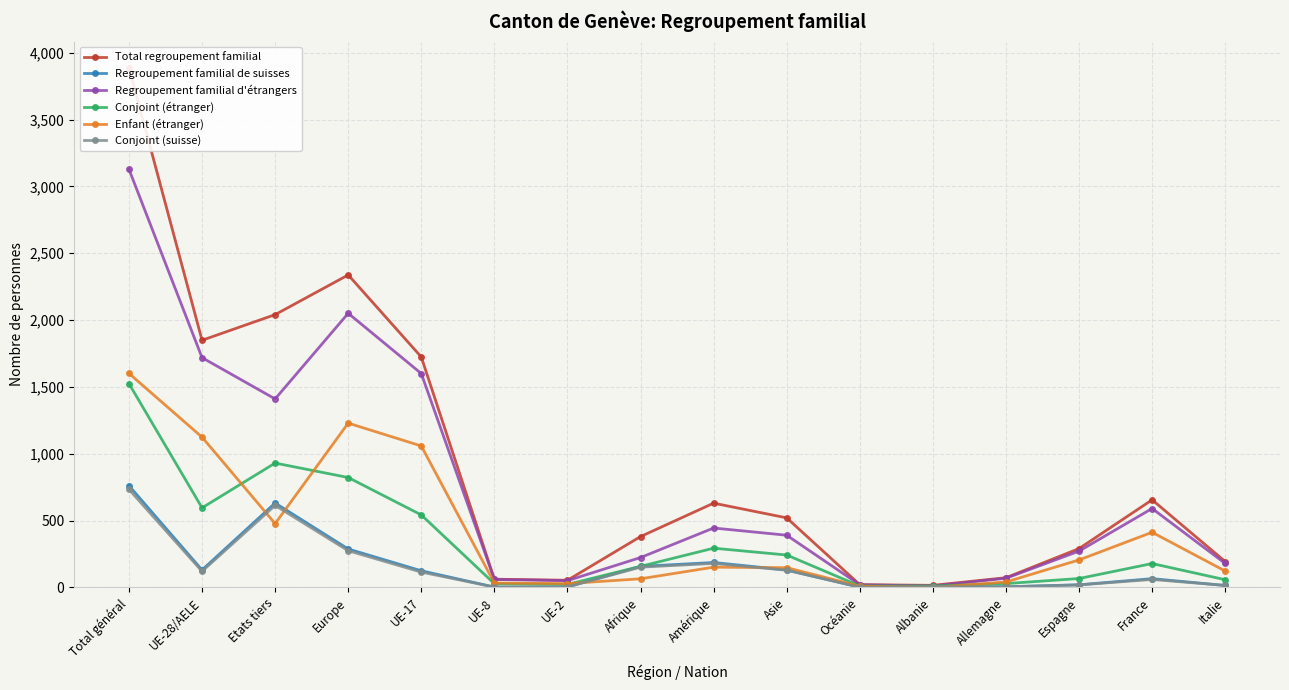

What are all the series names shown in the legend?

Total regroupement familial, Regroupement familial de suisses, Regroupement familial d'étrangers, Conjoint (étranger), Enfant (étranger), Conjoint (suisse)